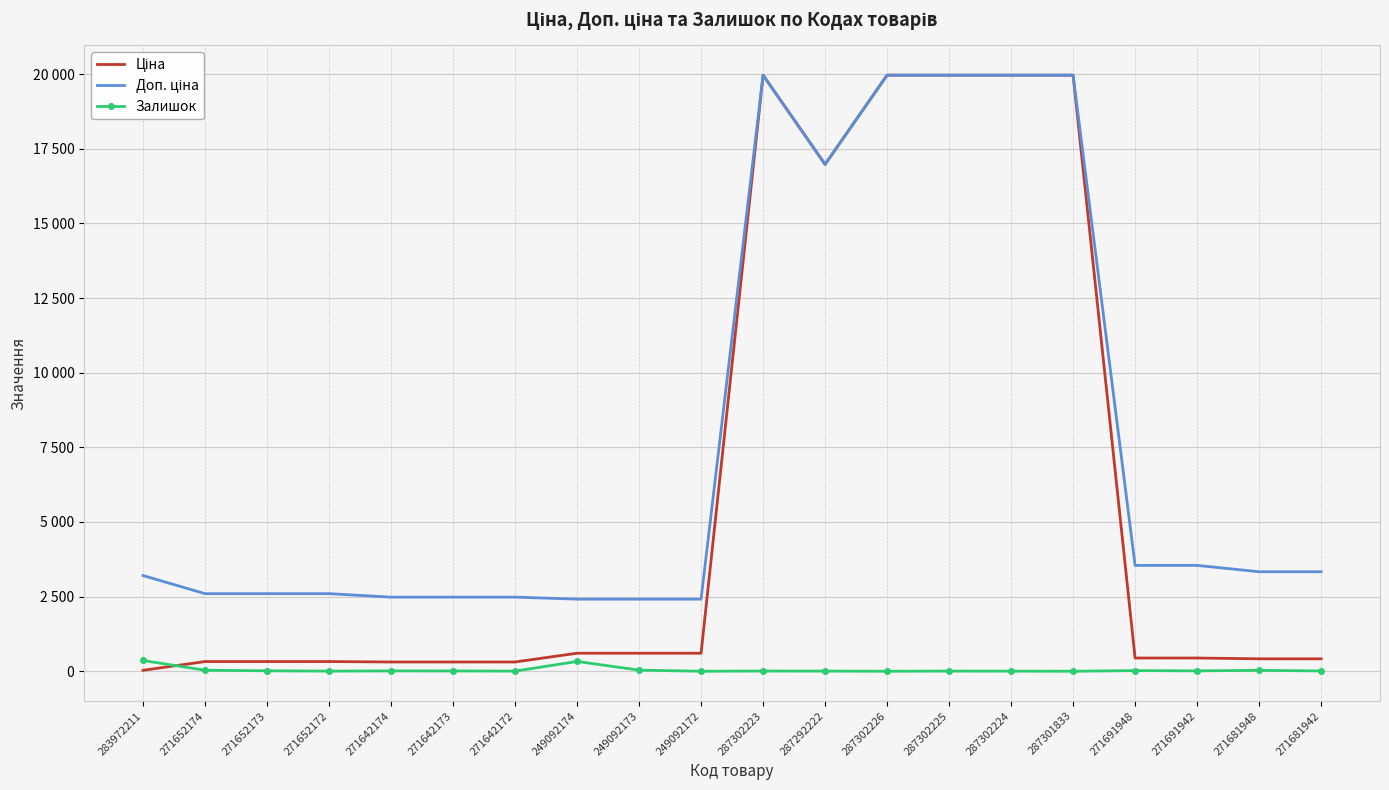

How many categories are shown in the chart?

20